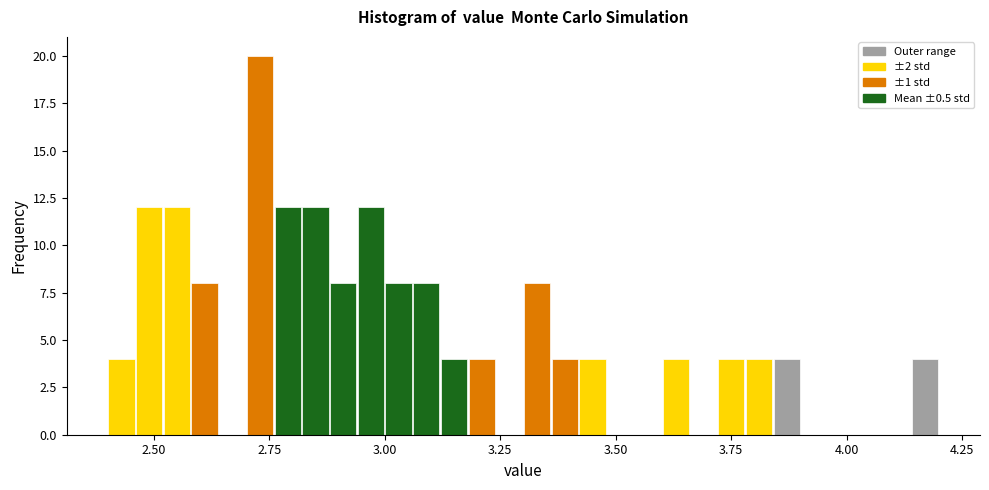

Around what value on the x-axis is the tallest bar? Give the approximate position of its centre, as read against the axis.

2.75